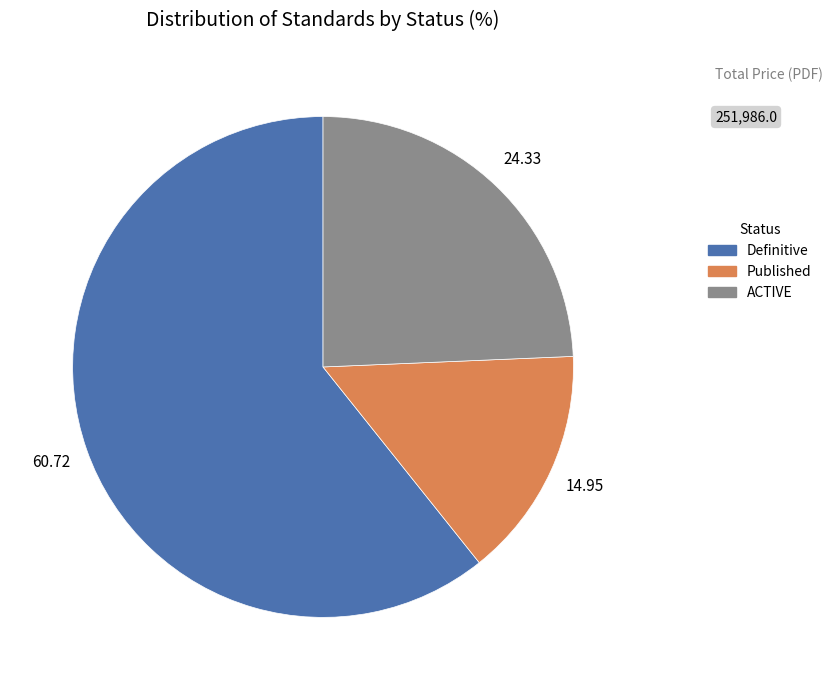

Is the sum of Published and ACTIVE greater than half?

No